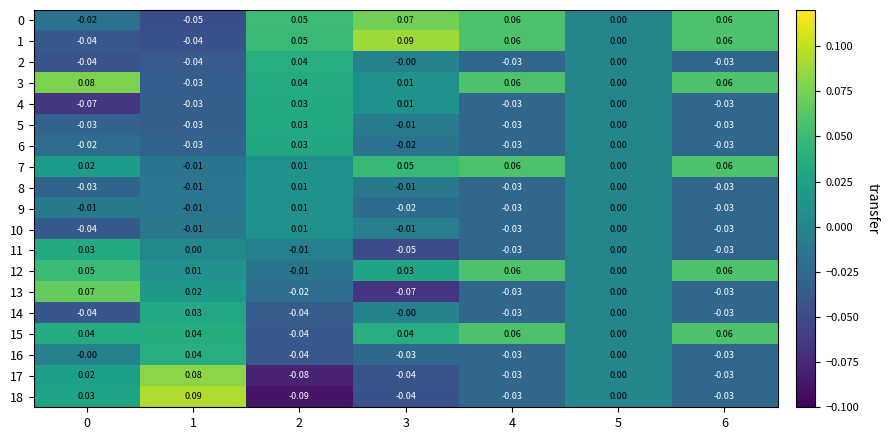

Is the value of 9 at 2 greater than the value of 7 at 0?

No